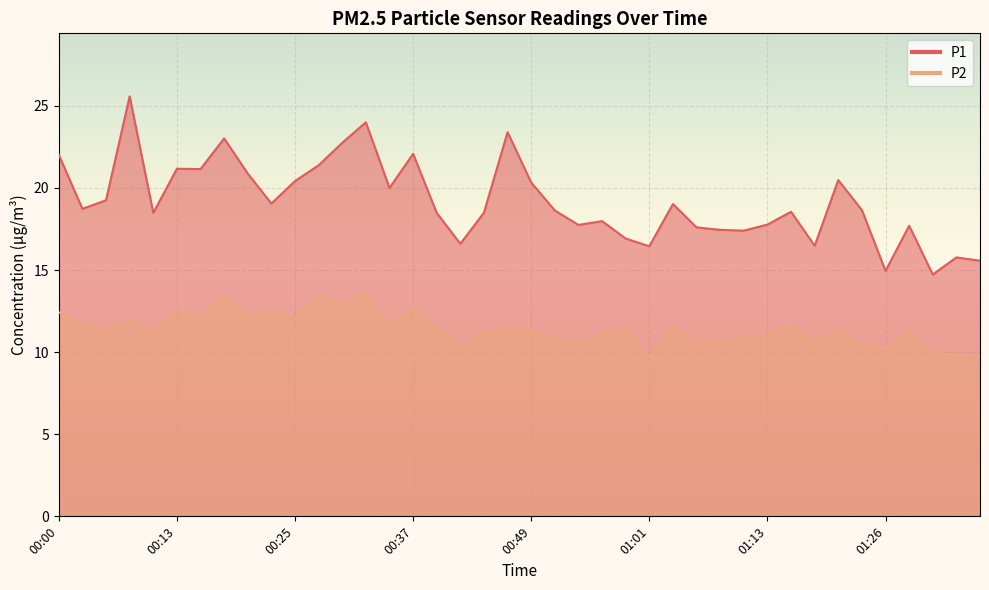

The value of P2 at 01:23 is 17.8. True or false?

False